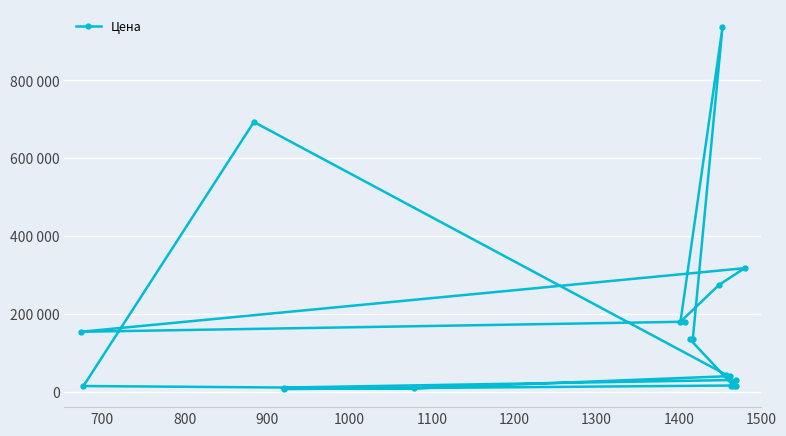

What value does the data have at 1200, to the nearest 50?

135700